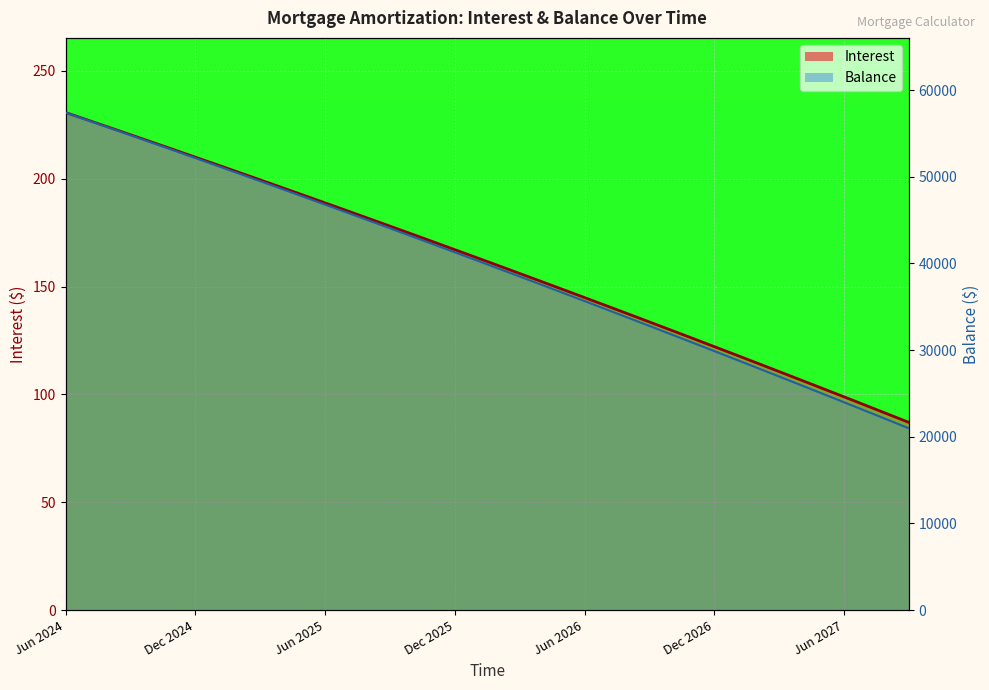

Between Jun 2024 and Dec 2024, which series saw the biggest shift?

Balance line